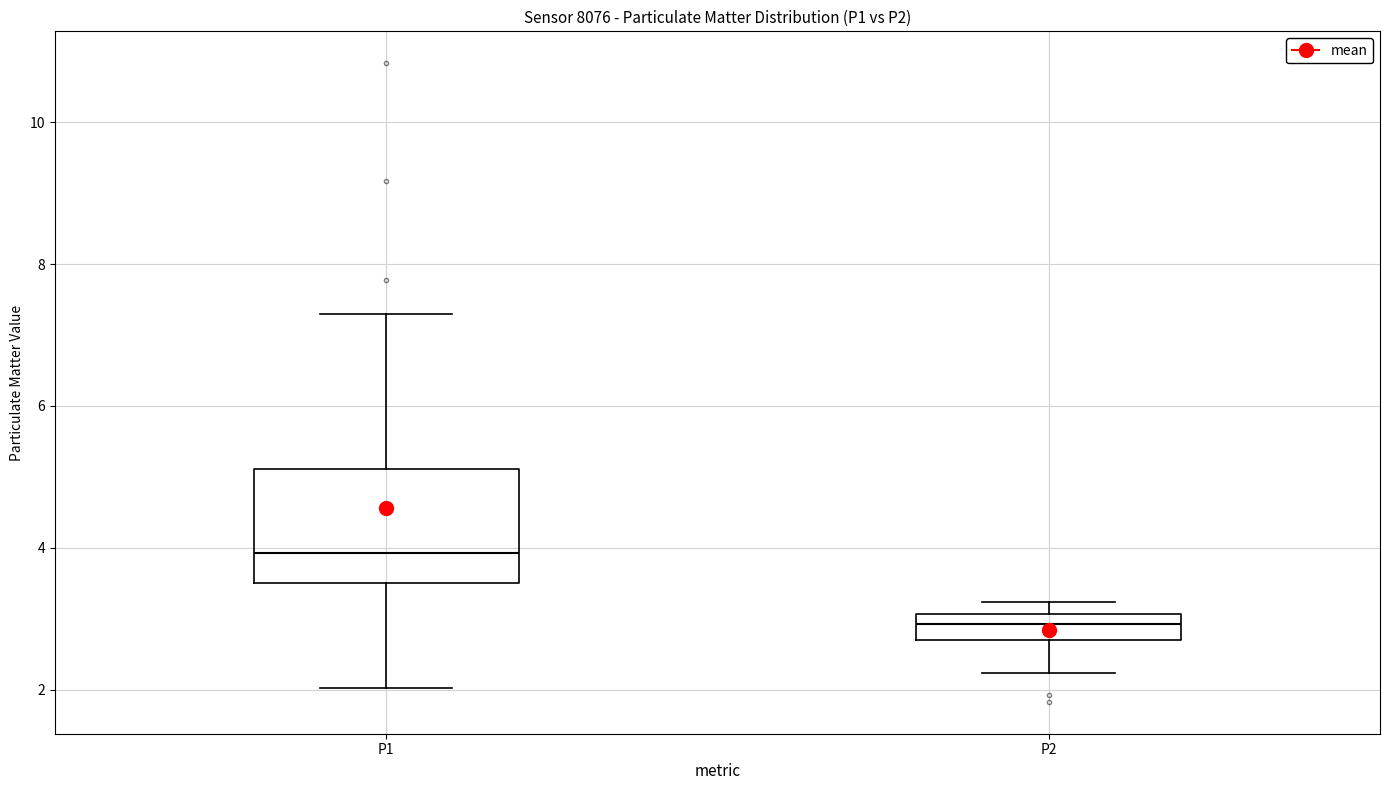

Reading left to right, transcribe this box plot: for each box, give where its median line is, the range the box spans, and where its two whiskers end, as read against the y-axis. The values are not printed on the chart, so give them approximately, as read against the axis.

P1: median 4.0, box 3.6 to 5.2, whiskers 2.0 to 7.4
P2: median 3.0 (inside the box), box 2.8 to 3.0, whiskers 2.2 to 3.2